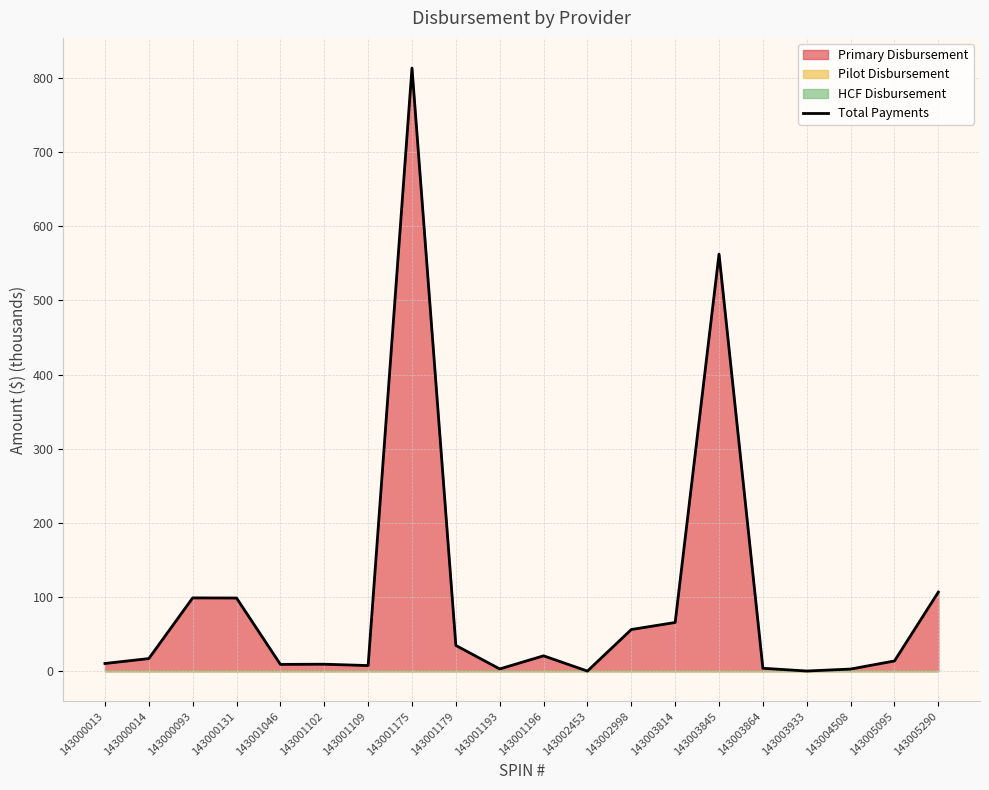

Reading left to right, extract all data points from this chart.

143000013=10.3	143000014=17.0	143000093=98.8	143000131=98.6	143001046=9.1	143001102=9.4	143001109=7.5	143001175=813.4	143001179=34.7	143001193=3.0	143001196=20.7	143002453=0.1	143002998=56.2	143003814=65.7	143003845=562.5	143003864=3.9	143003933=0.2	143004508=2.8	143005095=13.8	143005290=106.6